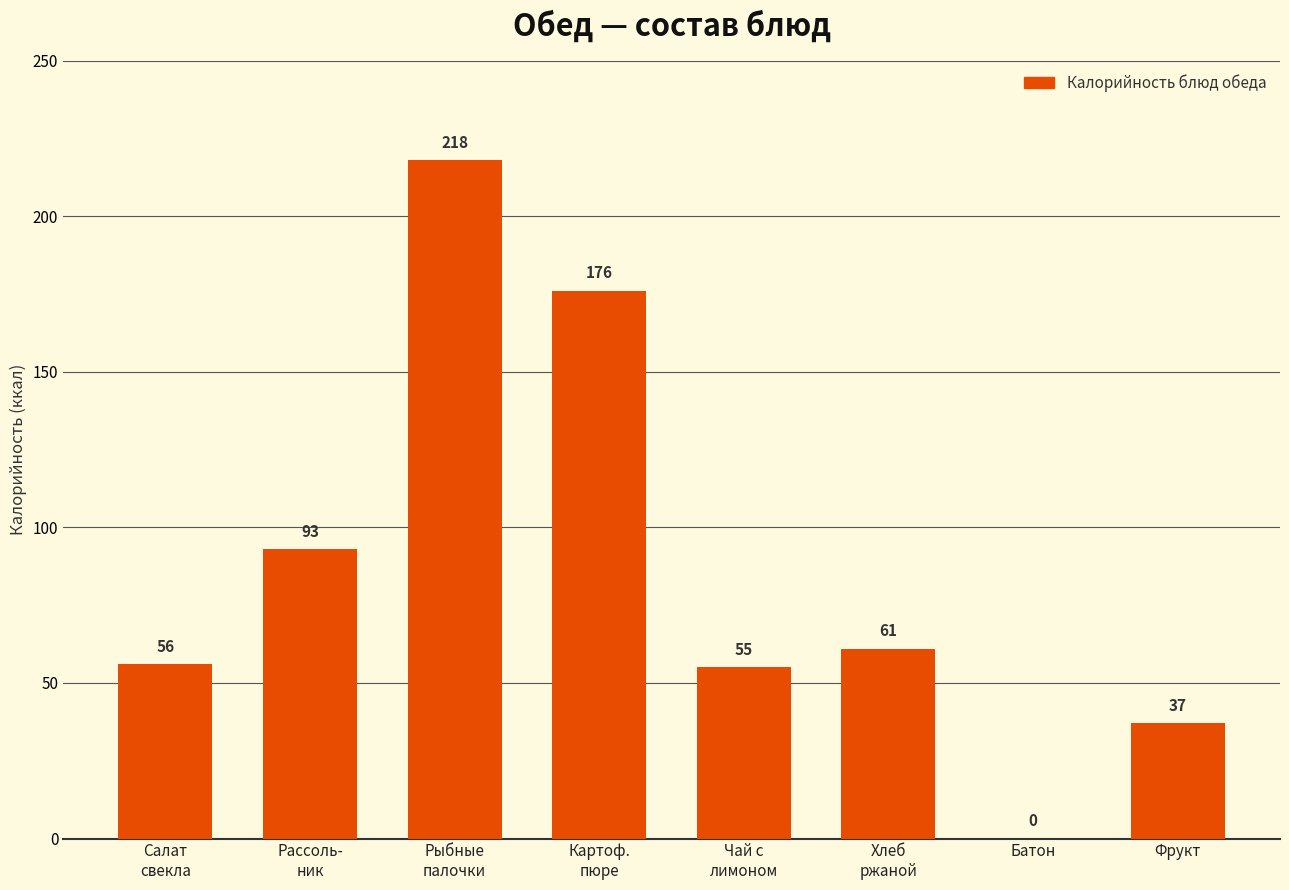

What is the sum of all values?

696